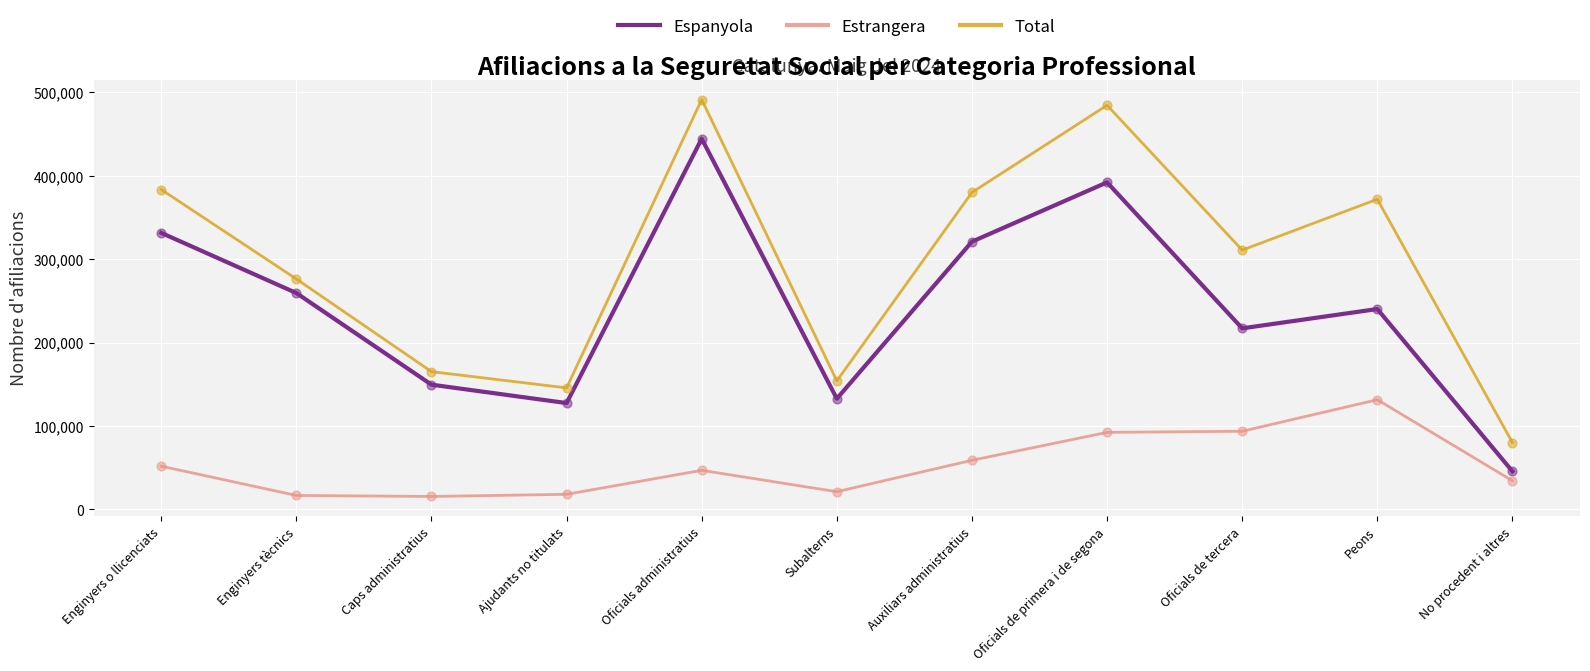

At which category is the sum across all series the highest?

Oficials administratius